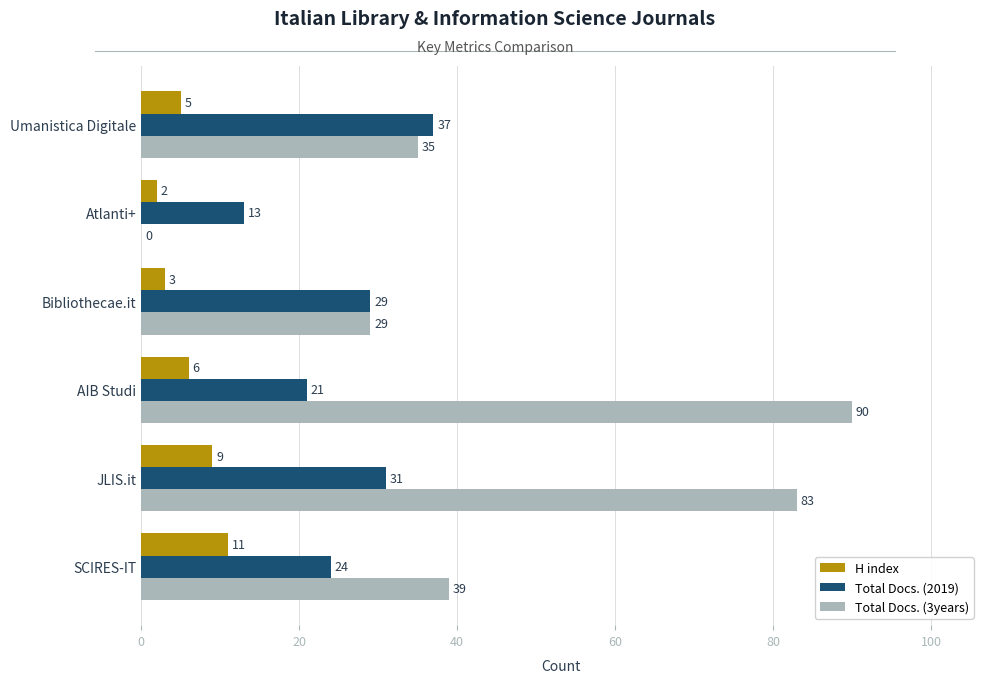

How many data points does each series have?

6